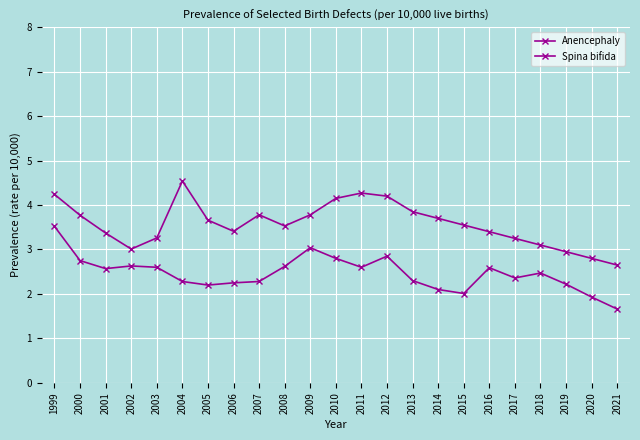

How many lines are shown in the chart?

2